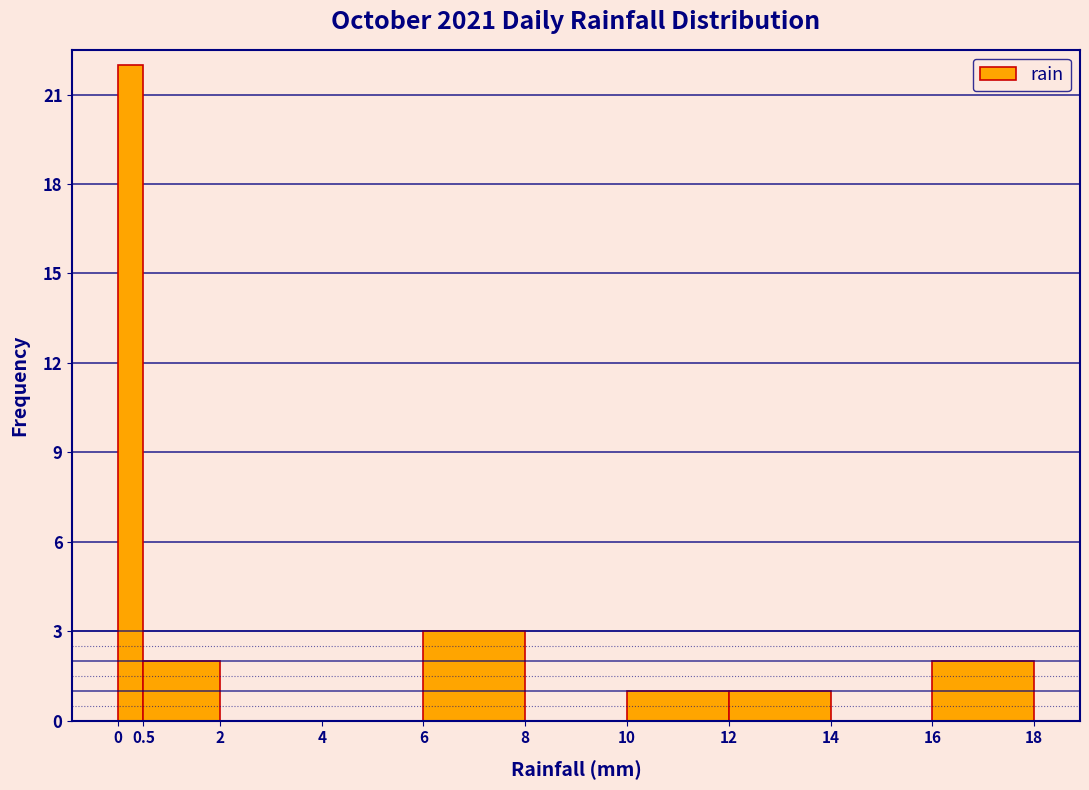

Reading left to right, list every bar in this chart as the range it spans on the x-axis followed by its height. The values are not printed on the chart, so give them approximately, as read against the axis.

0 to 0.5: 22
0.5 to 2: 2
2 to 4: 0
4 to 6: 0
6 to 8: 3
8 to 10: 0
10 to 12: 1
12 to 14: 1
14 to 16: 0
16 to 18: 2